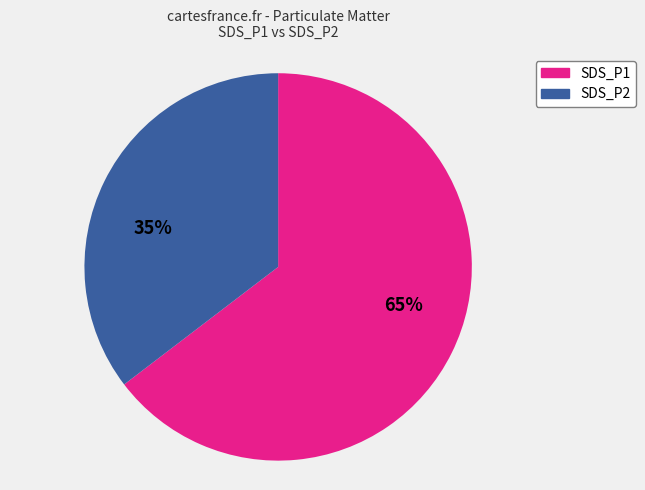

Is it true that SDS_P1 is 65% of the pie?

True